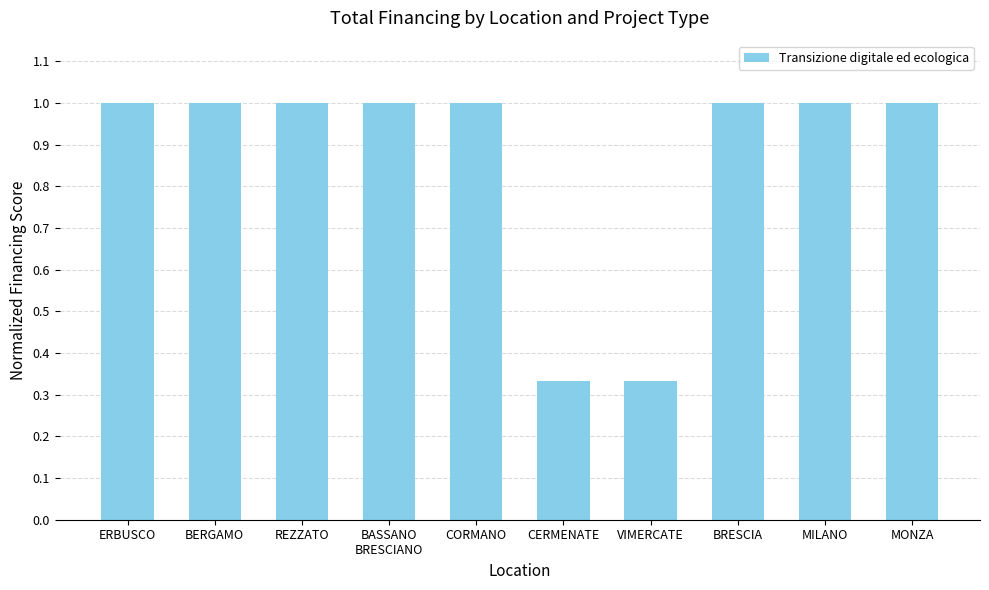

How many bars are there in total?

10